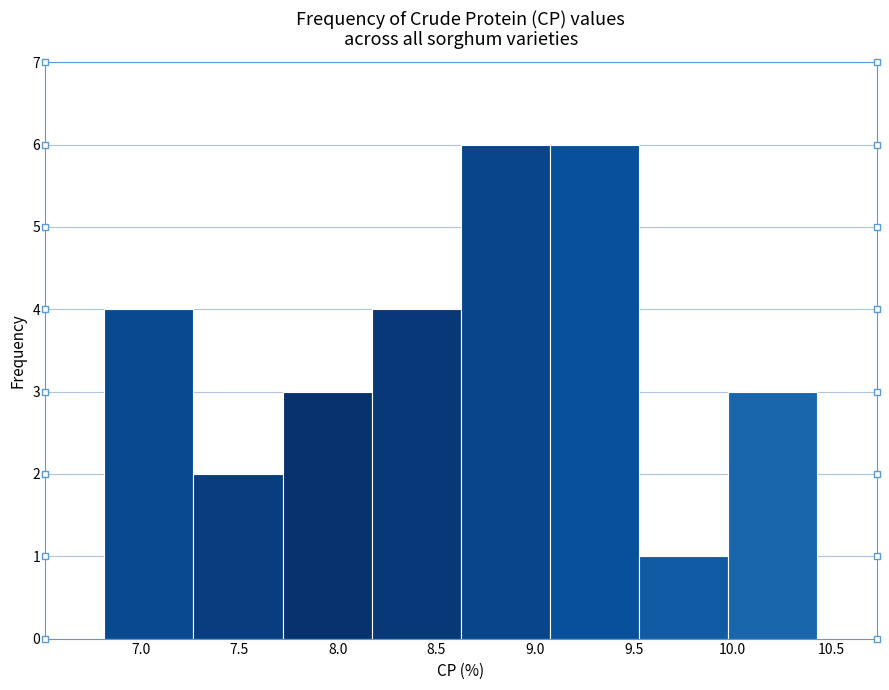

Reading left to right, list every bar in this chart as the range it spans on the x-axis followed by its height. Neither the bar edges nor the heights are printed on the chart, so give them approximately, as read against the axes.

6.80 to 7.25: 4
7.25 to 7.70: 2
7.70 to 8.15: 3
8.15 to 8.60: 4
8.60 to 9.10: 6
9.10 to 9.55: 6
9.55 to 10.00: 1
10.00 to 10.45: 3